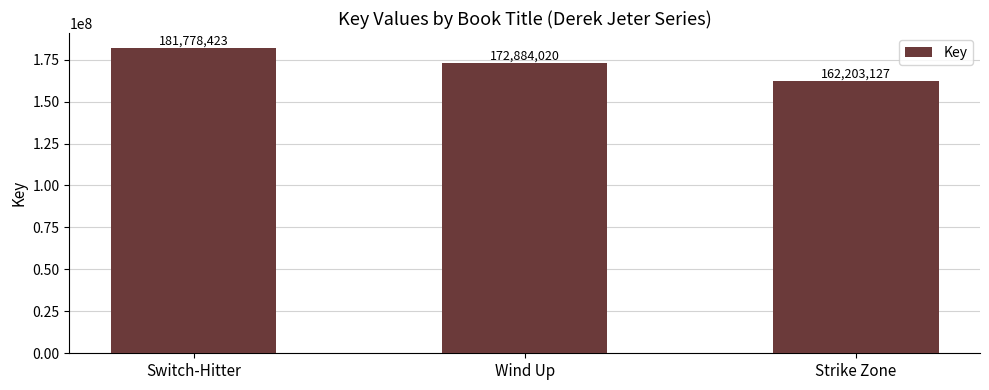

Where does the data first go above 172884020?

Switch-Hitter